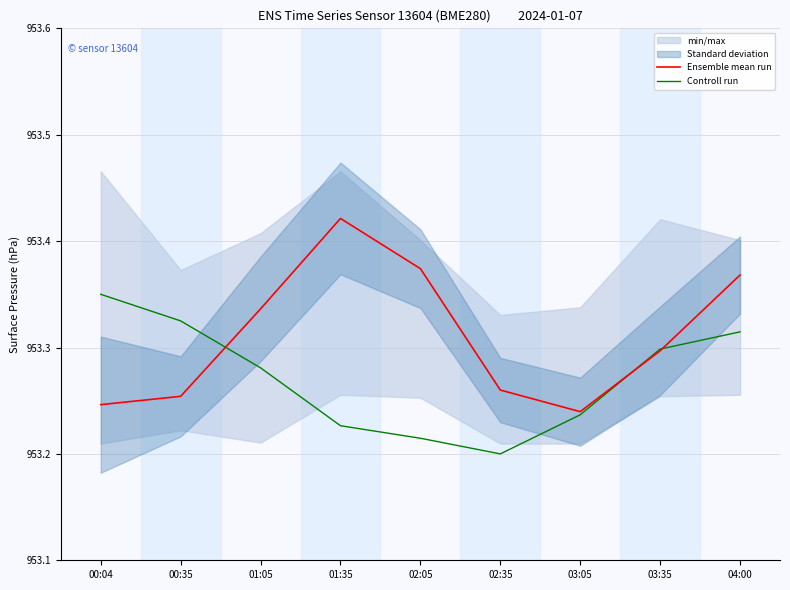

At 00:35, list the series in order from largest to smallest.

Controll run, Ensemble mean run